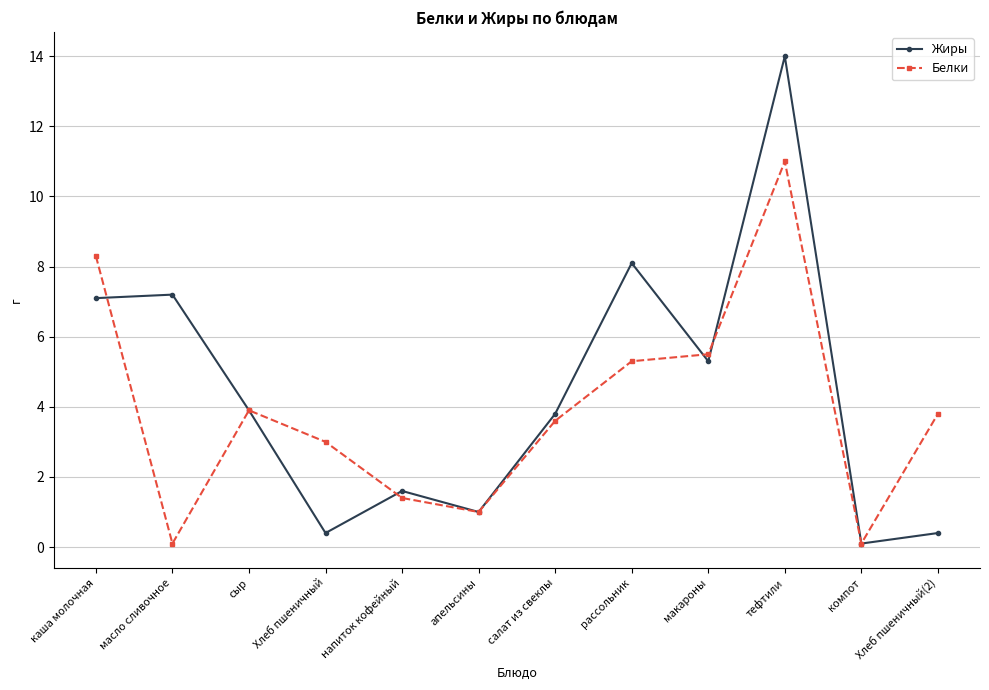

List the series in order of their peak value, highest first.

Жиры, Белки